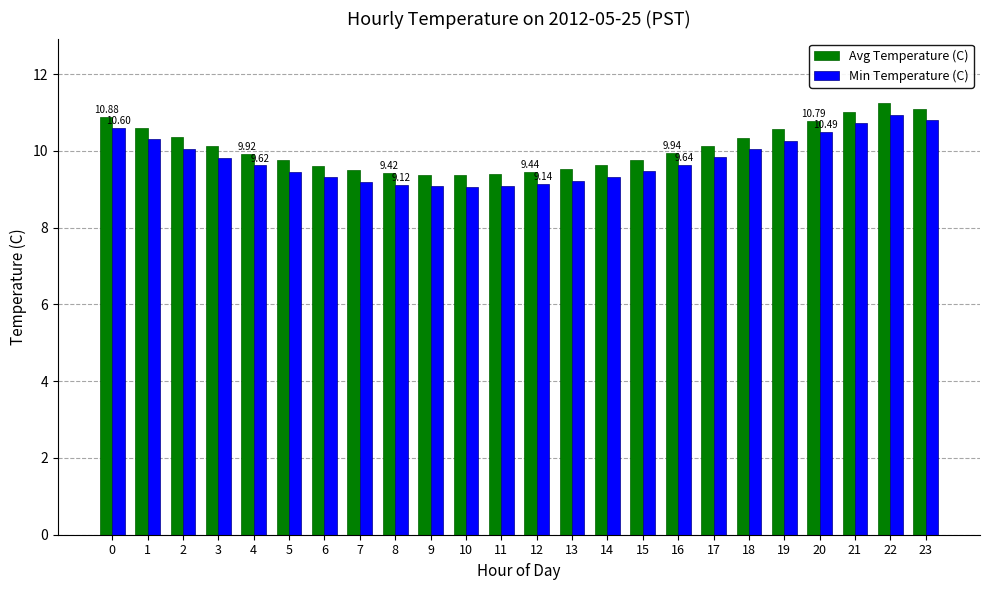

What is the spread (max minus min) of values at 5?

0.3